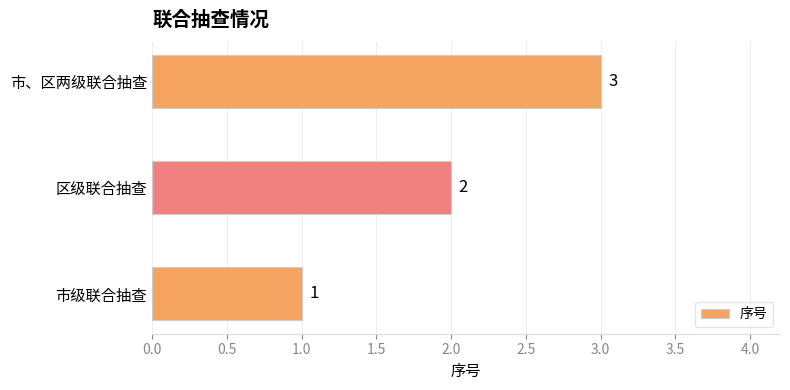

What is the sum of all values?

6